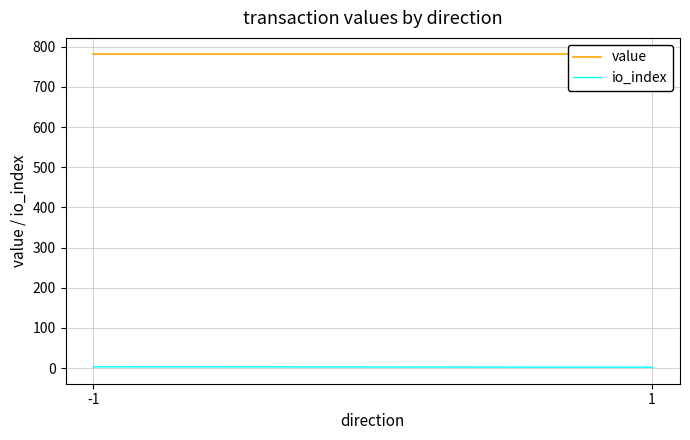

Which label corresponds to the largest value in the chart?

1